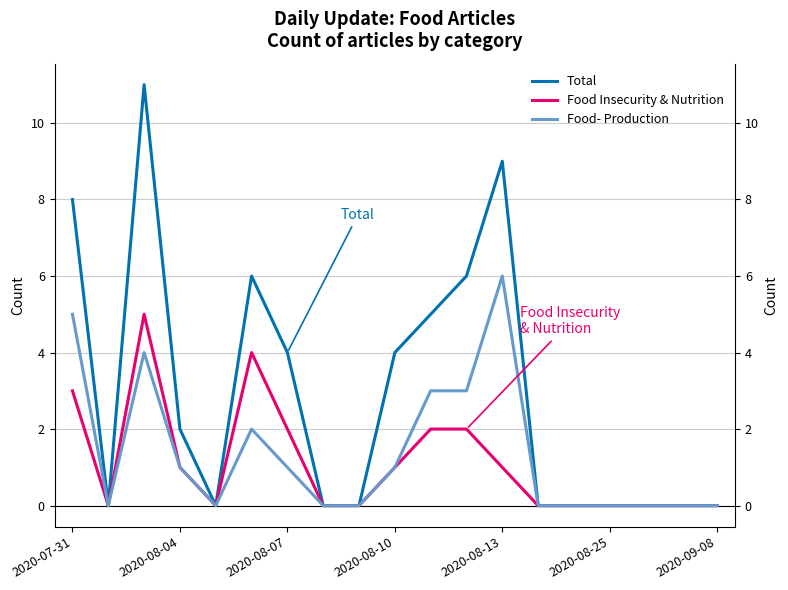

The value of Food Insecurity & Nutrition at 2020-08-25 is -2. True or false?

False